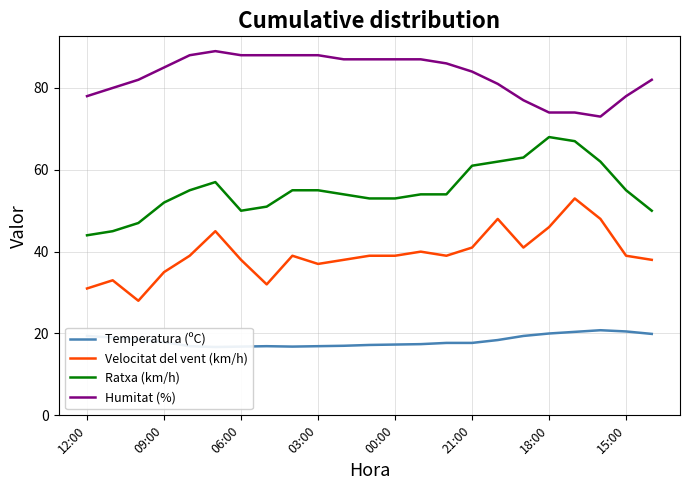

Reading left to right, list all the values displayed in this chart.

Temperatura (ºC): 19.4	19.0	18.6	17.9	16.9	16.7	16.8	16.9	16.8	16.9	17.0	17.2	17.3	17.4	17.7	17.7	18.4	19.4	20.0	20.4	20.8	20.5	19.9
Velocitat del vent (km/h): 31.0	33.0	28.0	35.0	39.0	45.0	38.0	32.0	39.0	37.0	38.0	39.0	39.0	40.0	39.0	41.0	48.0	41.0	46.0	53.0	48.0	39.0	38.0
Ratxa (km/h): 44.0	45.0	47.0	52.0	55.0	57.0	50.0	51.0	55.0	55.0	54.0	53.0	53.0	54.0	54.0	61.0	62.0	63.0	68.0	67.0	62.0	55.0	50.0
Humitat (%): 78.0	80.0	82.0	85.0	88.0	89.0	88.0	88.0	88.0	88.0	87.0	87.0	87.0	87.0	86.0	84.0	81.0	77.0	74.0	74.0	73.0	78.0	82.0